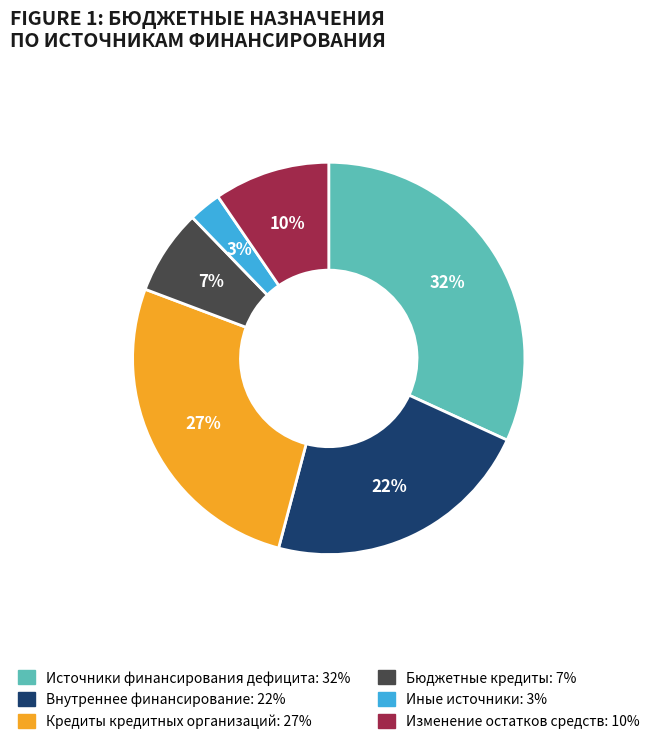

How many slices are in this pie chart?

6